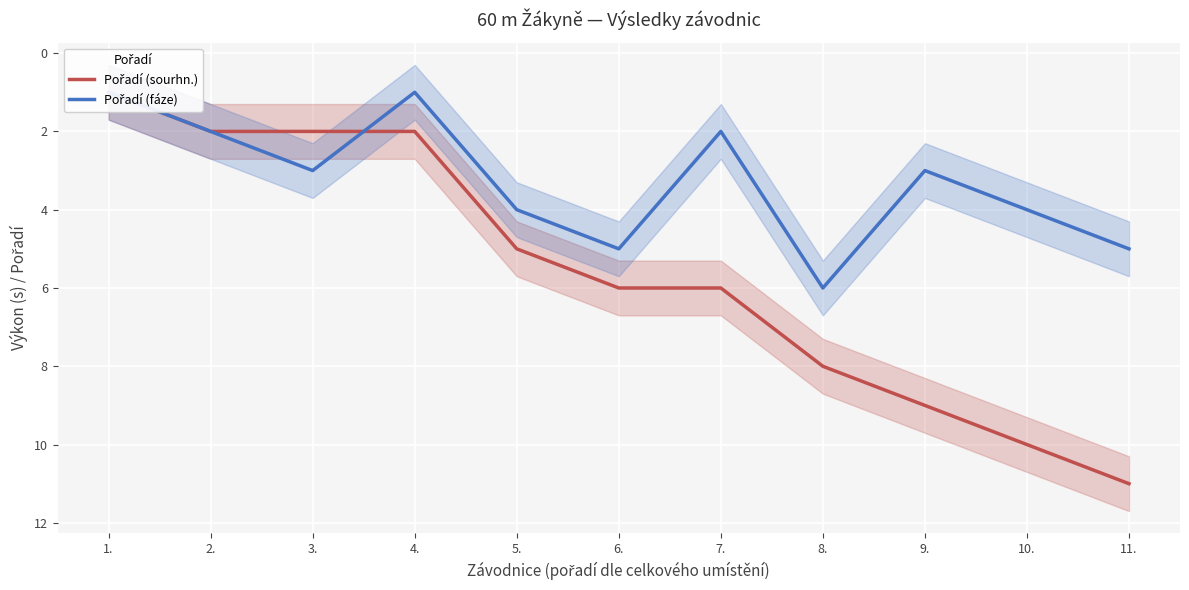

Which series has the largest total across all categories?

Pořadí (sourhn.)